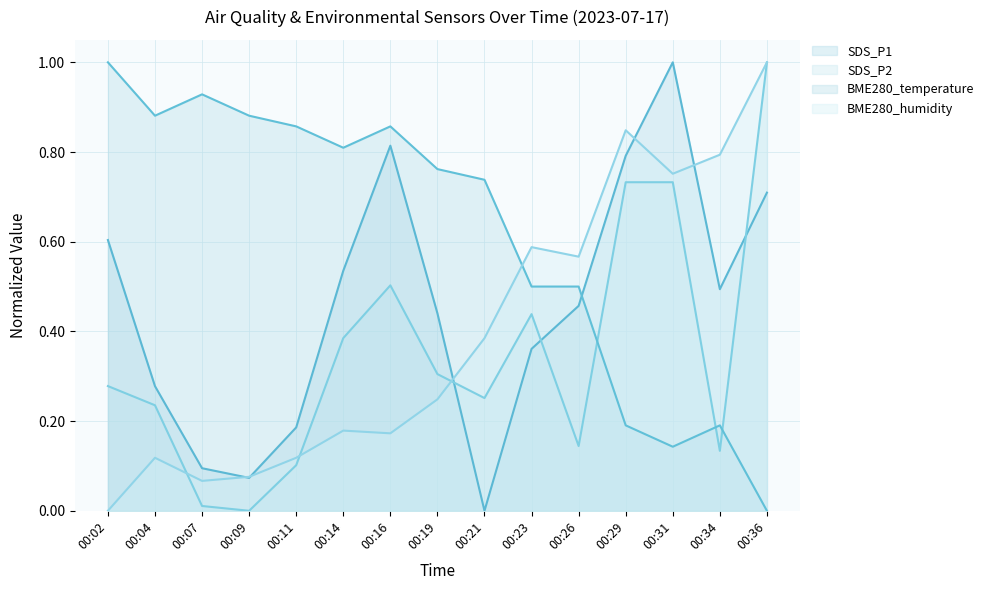

What is the difference between the maximum and second lowest values in the SDS_P2 series?

1.0